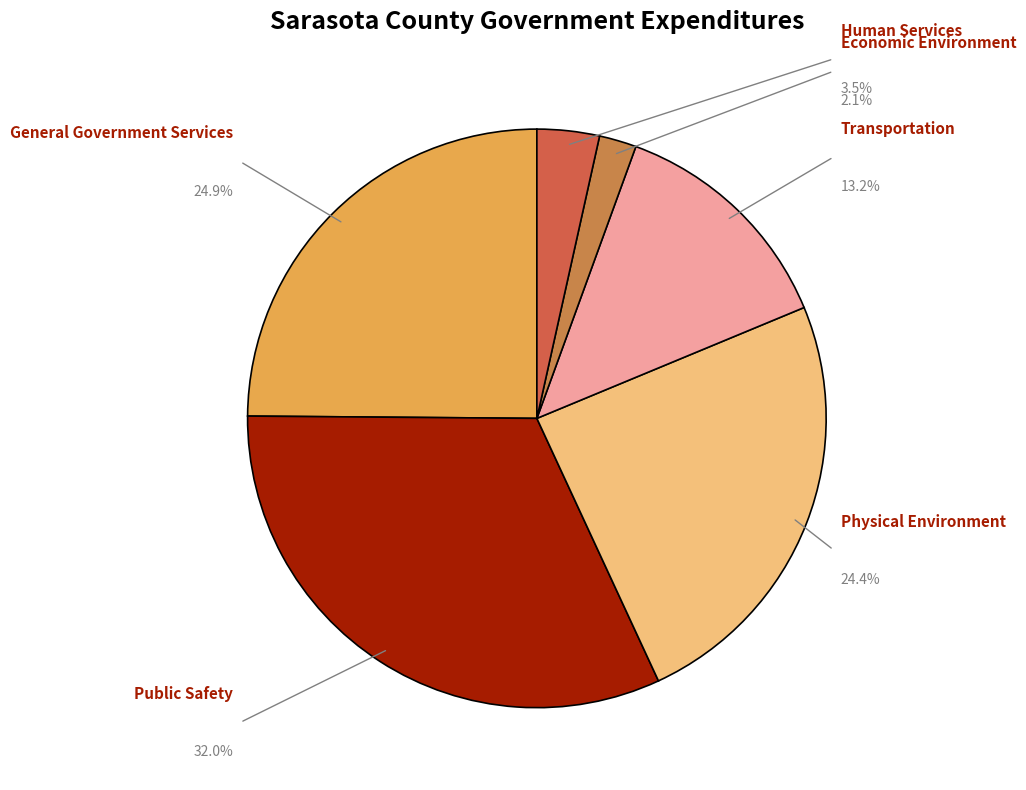

Rank the categories by value from lowest to highest.

Economic Environment, Human Services, Transportation, Physical Environment, General Government Services, Public Safety